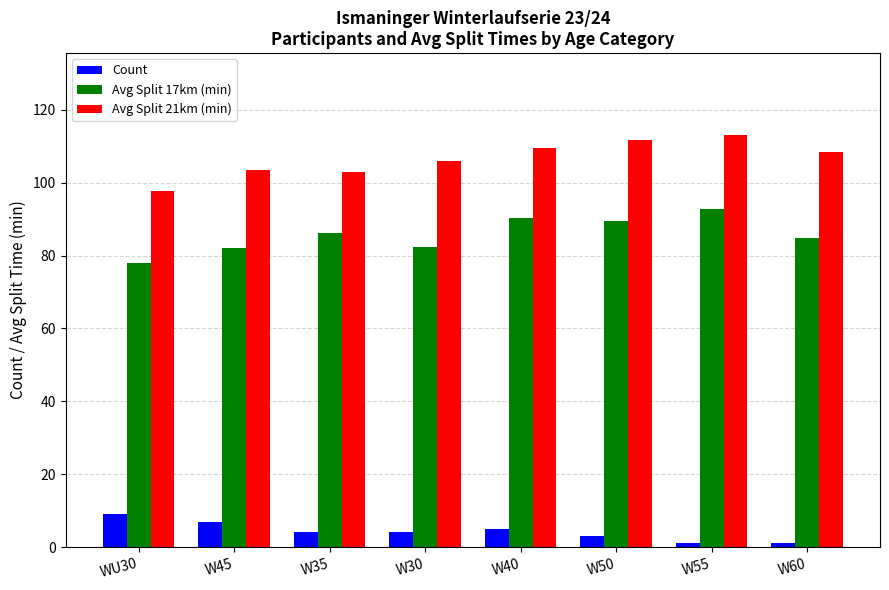

Are the bars horizontal?

No